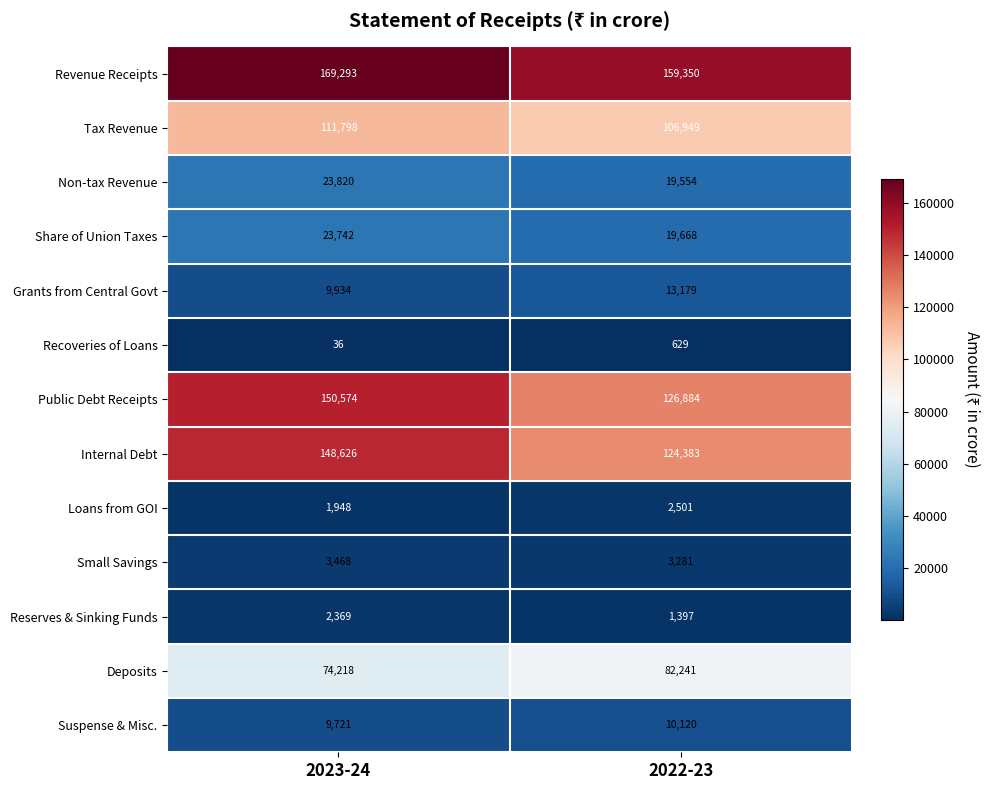

What is the difference between the maximum and minimum values in the Internal Debt series?

24243